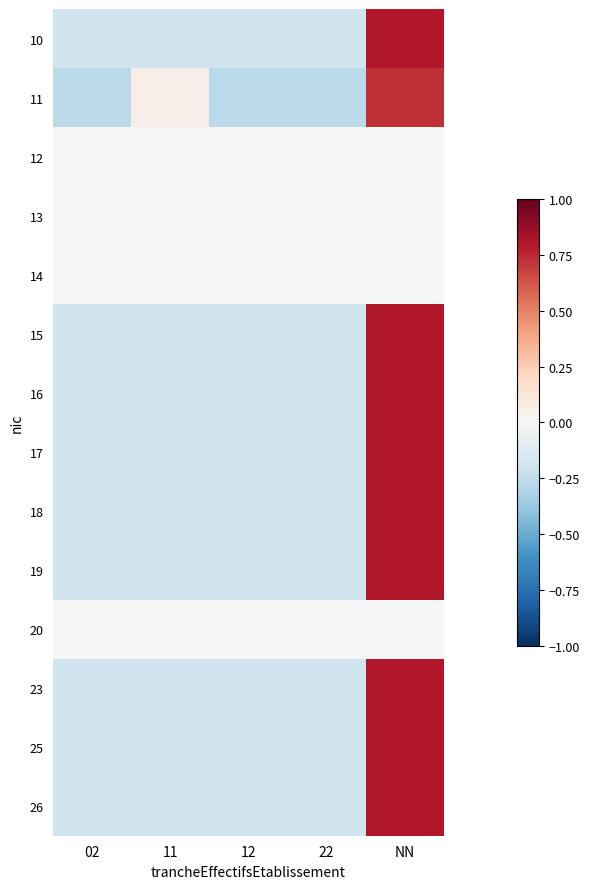

What is the difference between the highest and lowest values at NN?

0.8